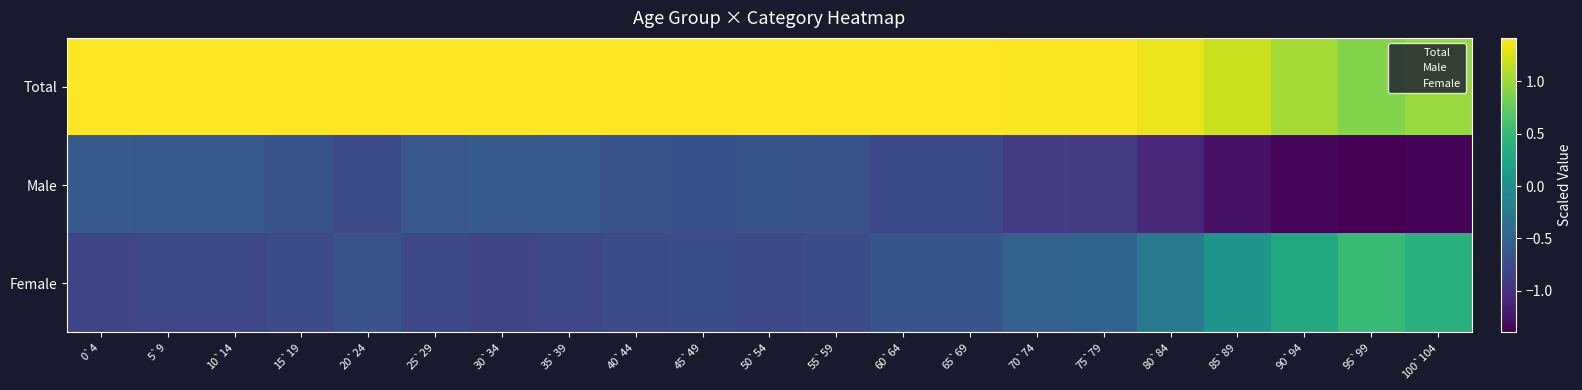

Which series has the largest total across all categories?

Total